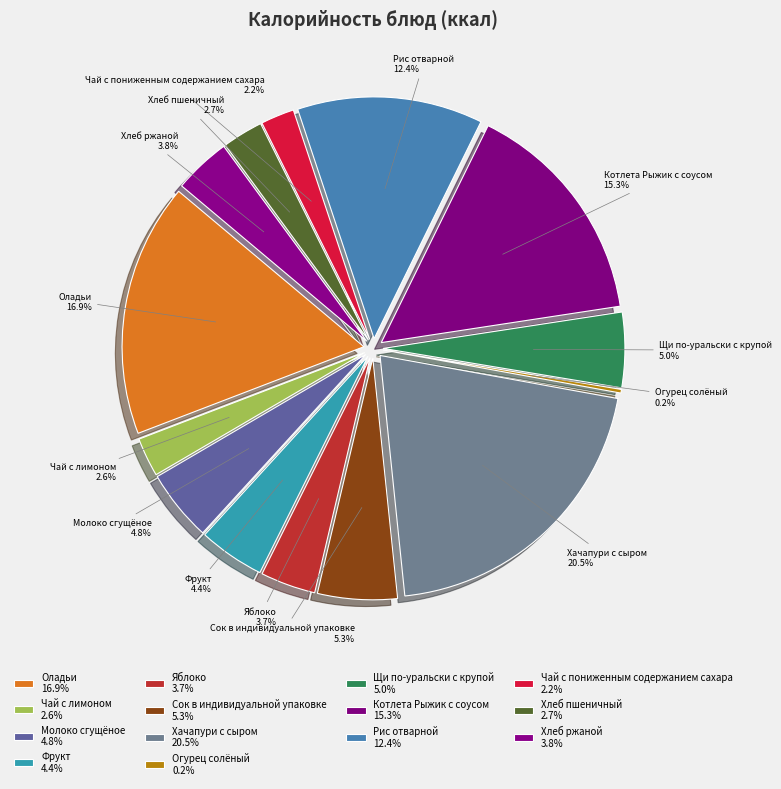

True or false: Хлеб пшеничный accounts for 3% of the total.

True